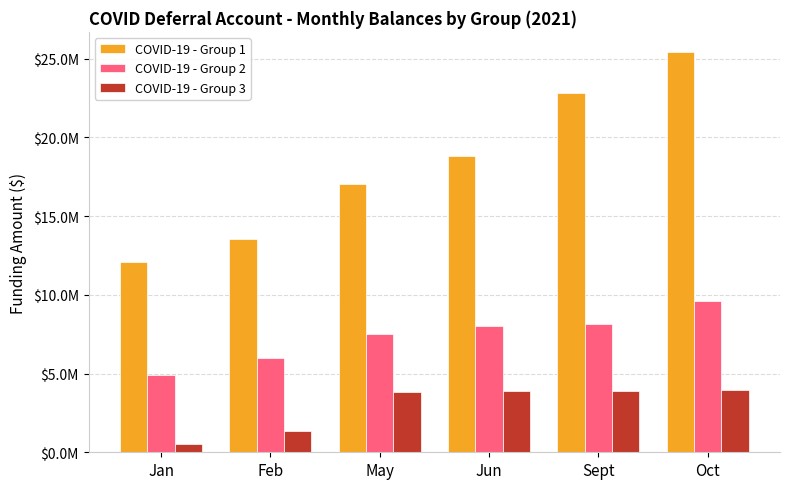

Does the chart contain stacked bars?

No